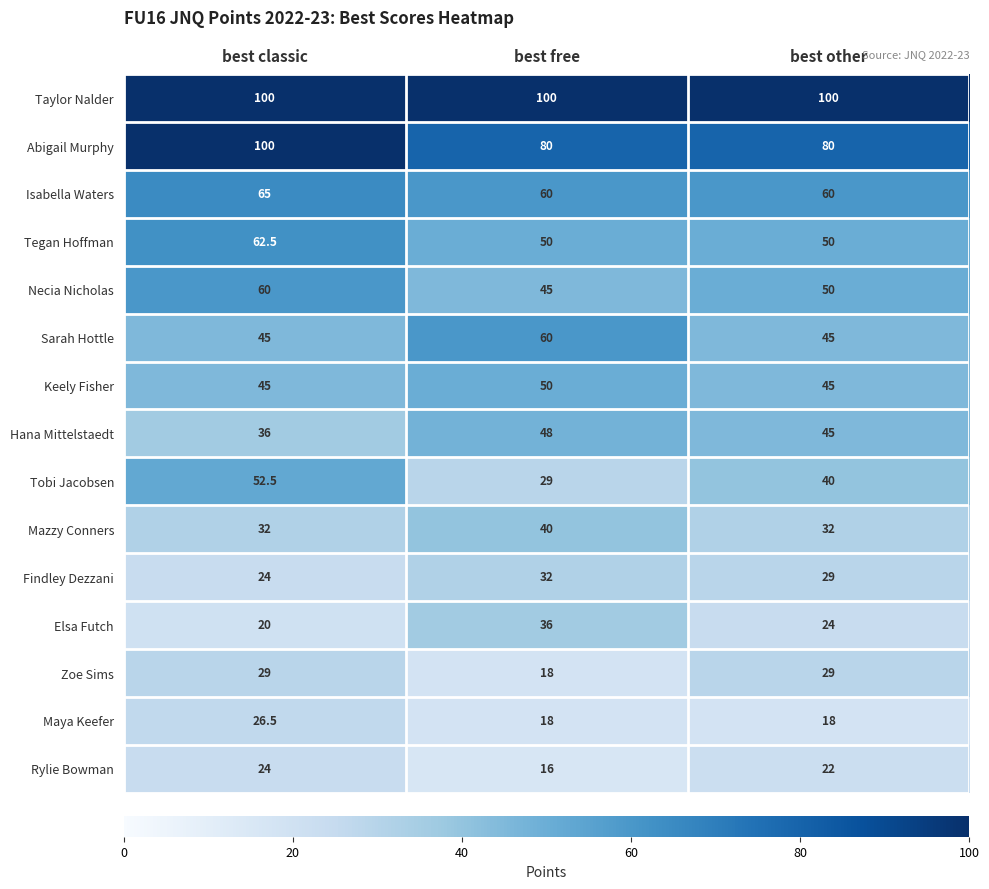

Which series has the largest total across all categories?

Taylor Nalder